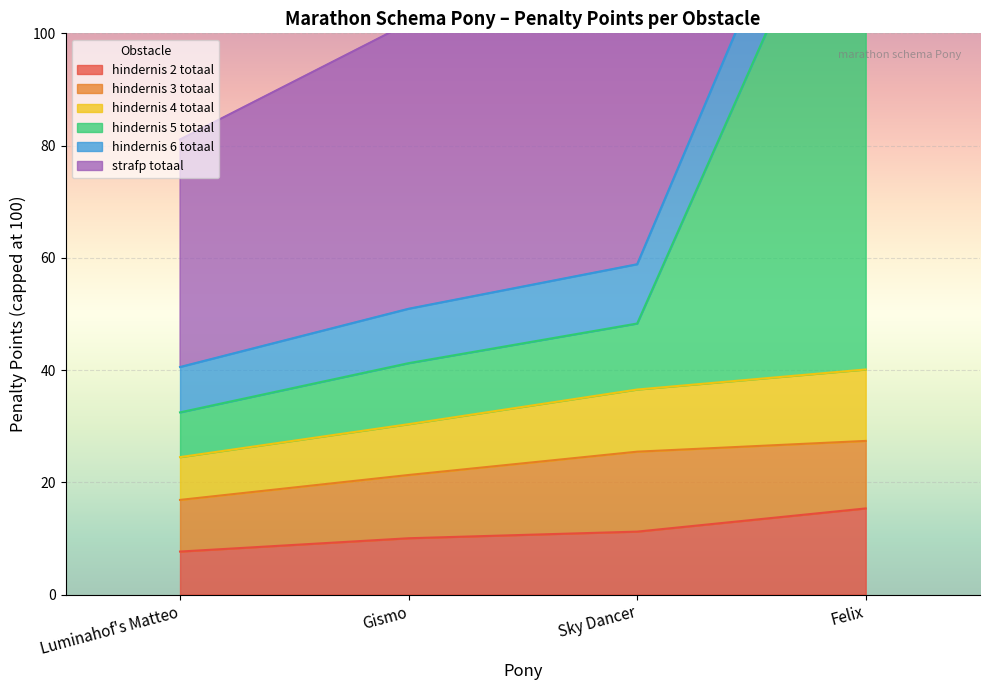

True or false: hindernis 2 totaal has more than 2 interior local peaks.

False